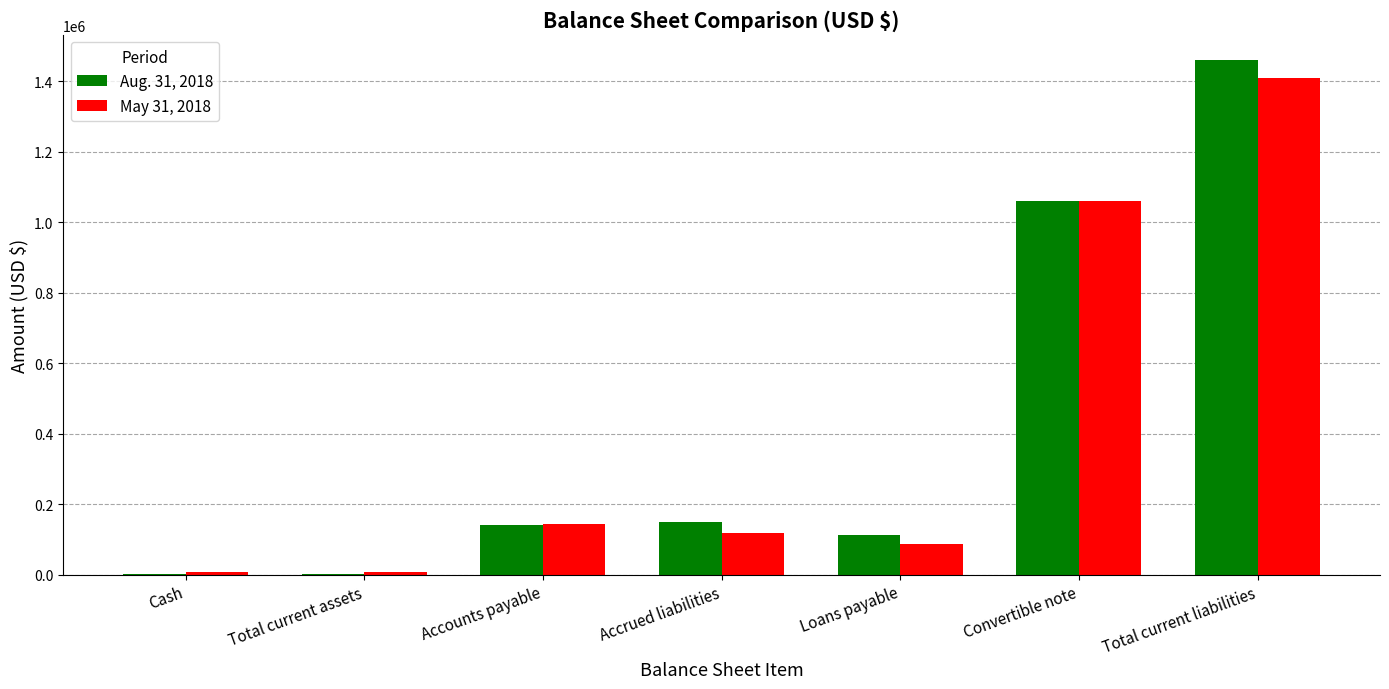

At which category does the chart reach its peak across all series?

Total current liabilities